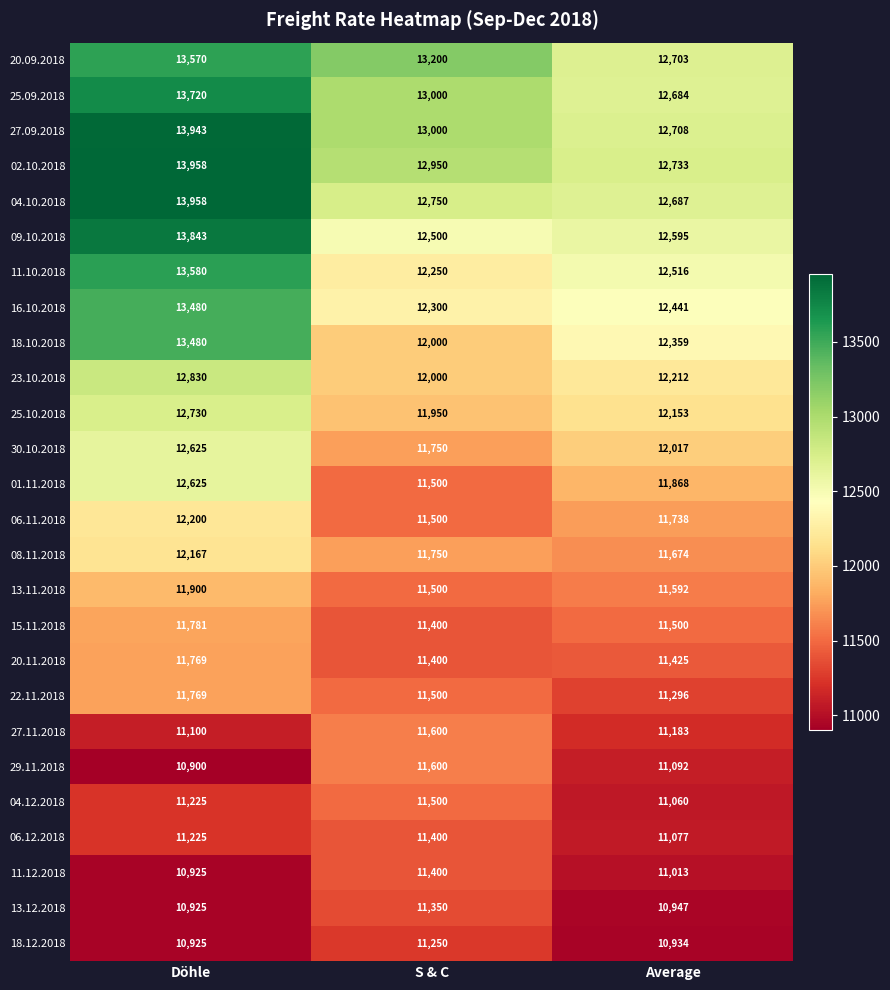

At which label is 18.12.2018 closest to 11087?

Average